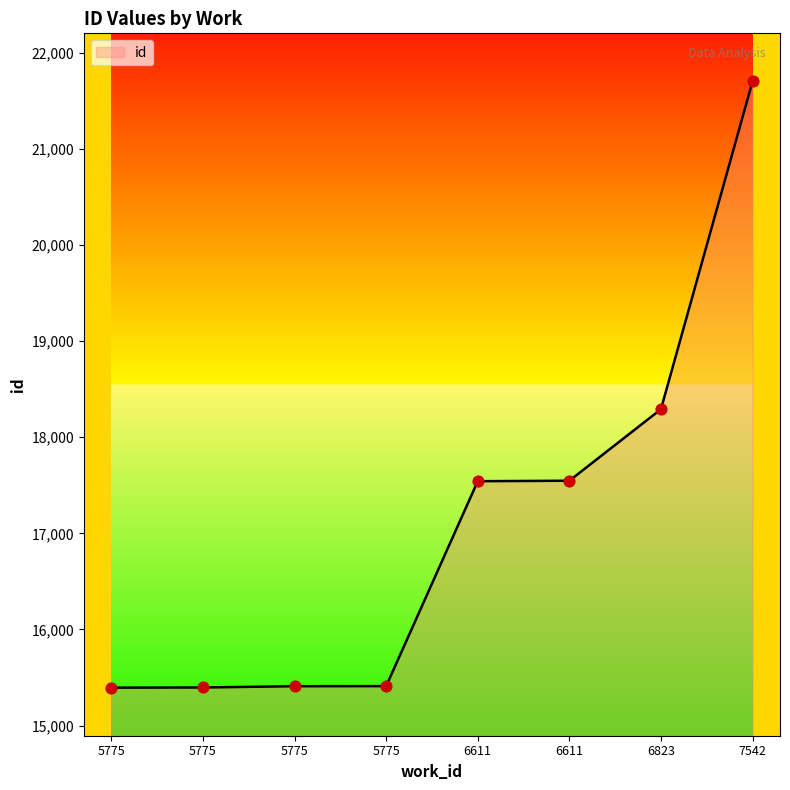

Approximately how many times larger is the value at 6611 compared to 5775?

1.1